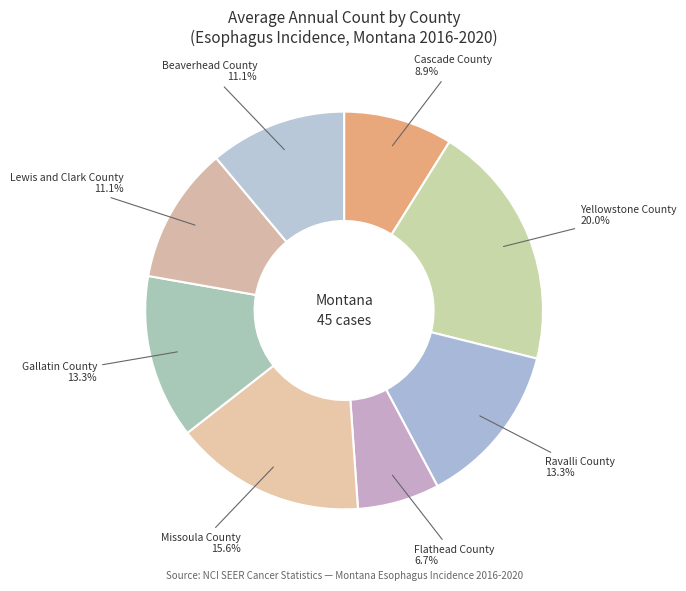

True or false: Beaverhead County accounts for 11% of the total.

True